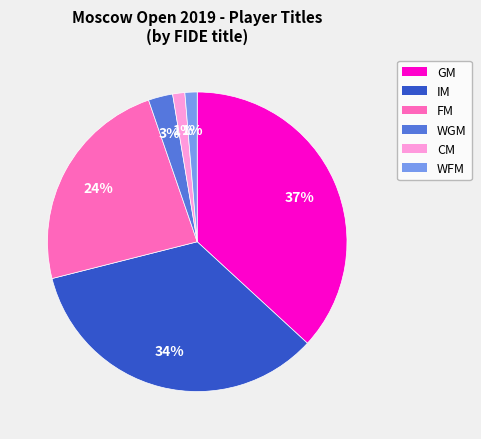

Does IM represent more than half of the total?

No